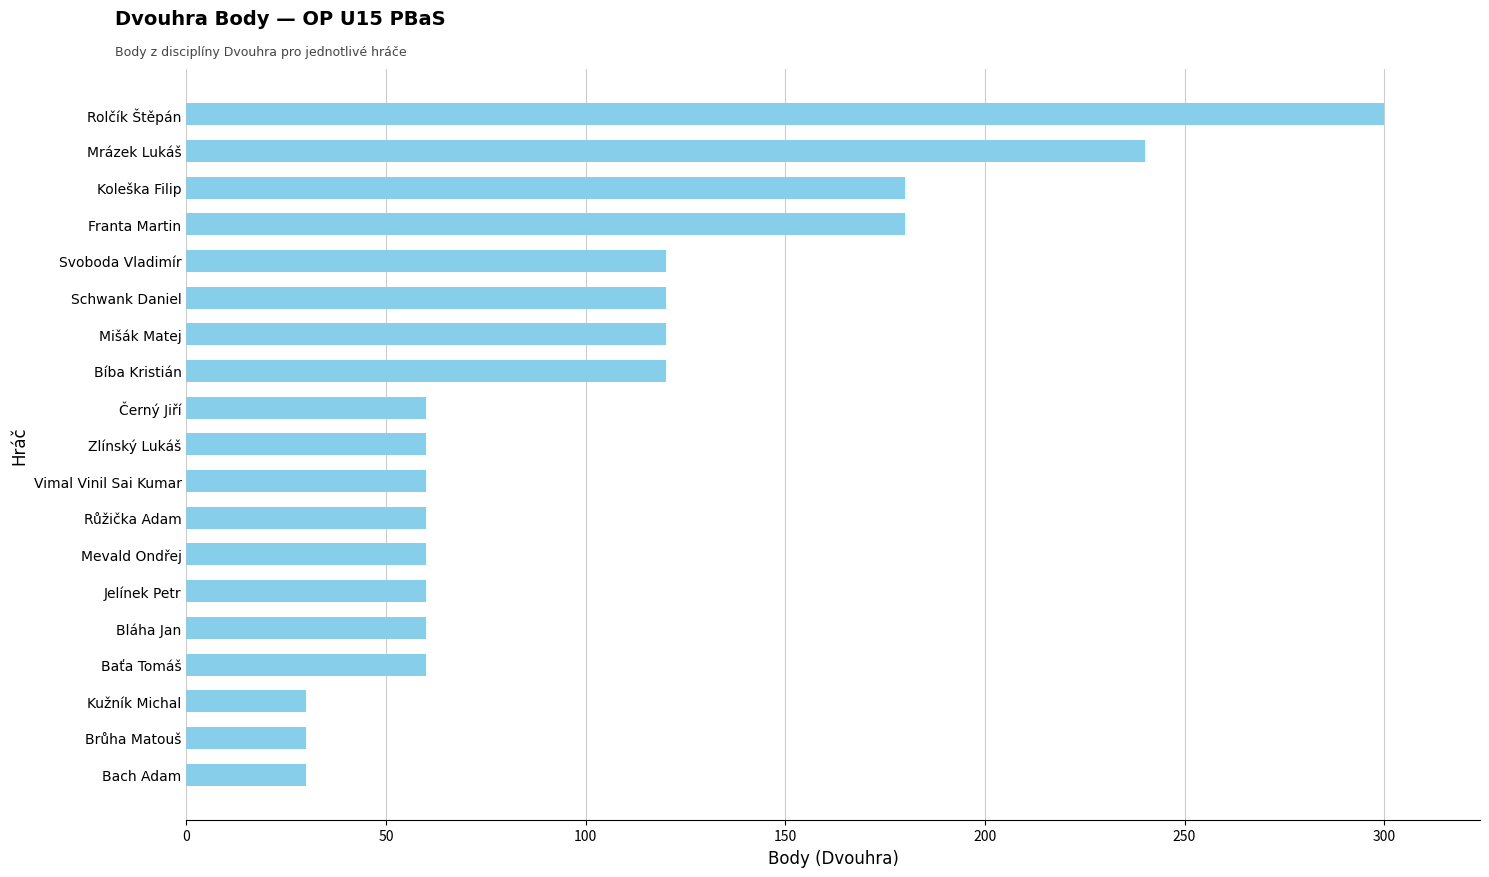

What is the sum of all values?

1950